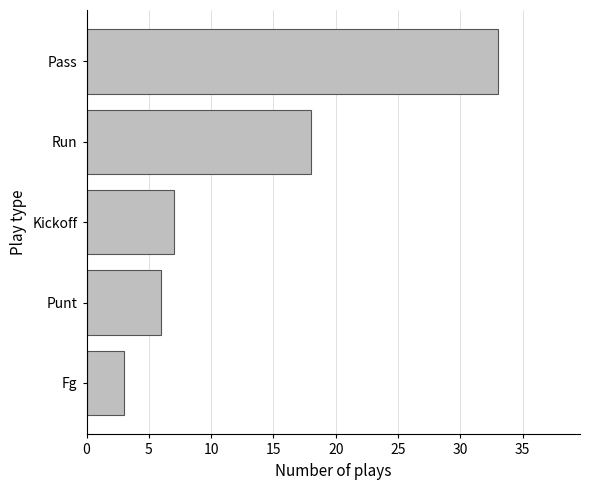

True or false: the data shows 25 at Run.

False